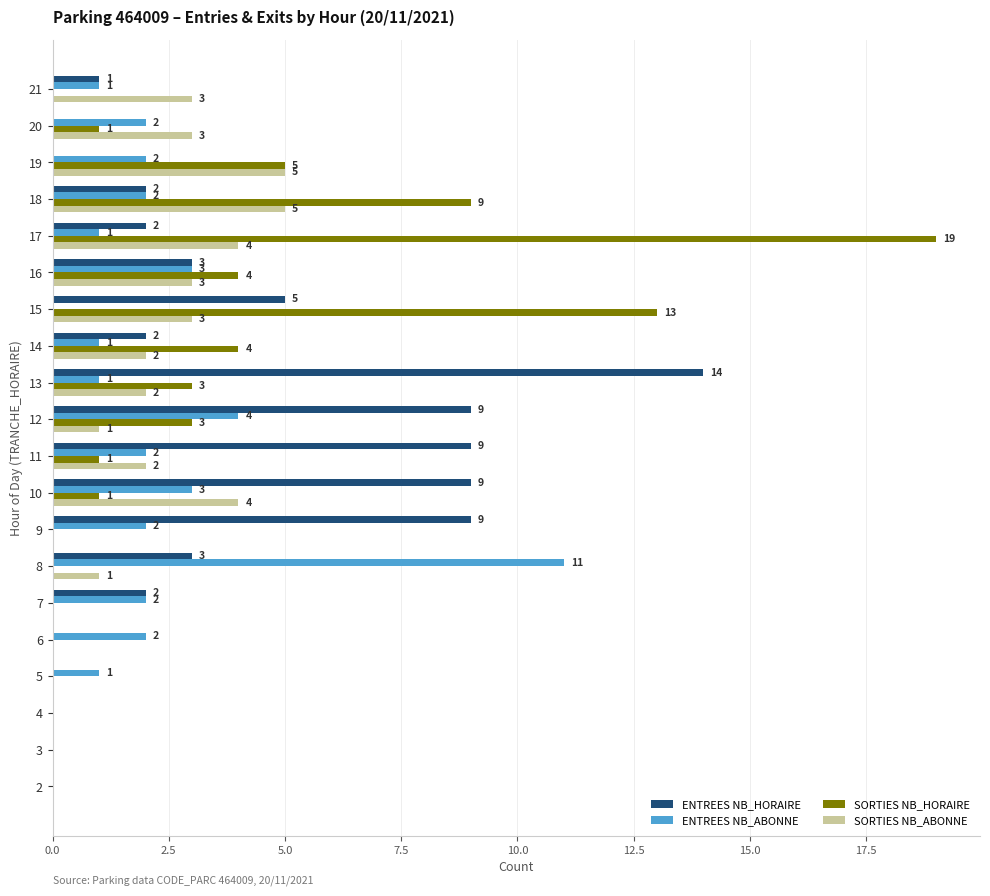

What is the sum of all SORTIES NB_ABONNE values?

38